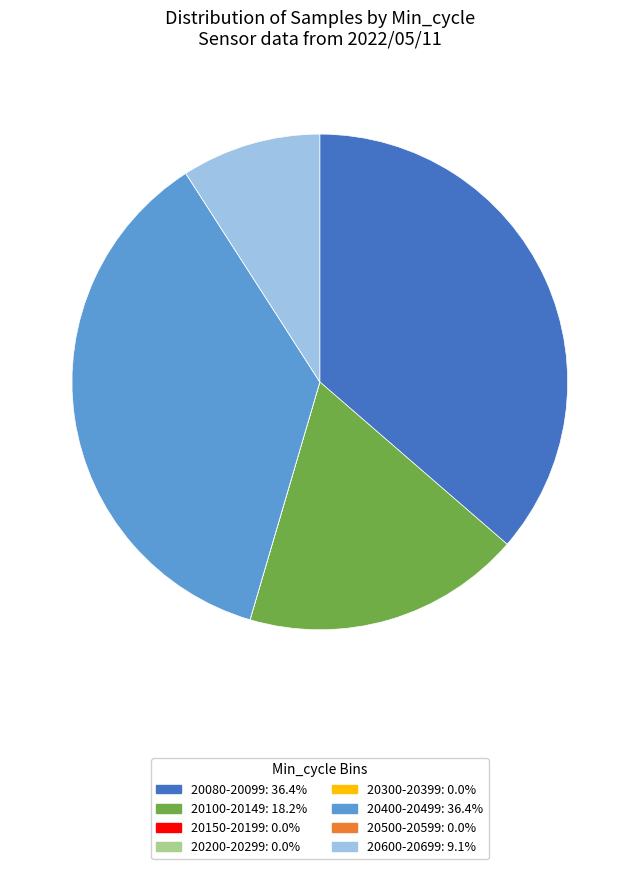

Is there any slice that represents more than half of the pie?

No